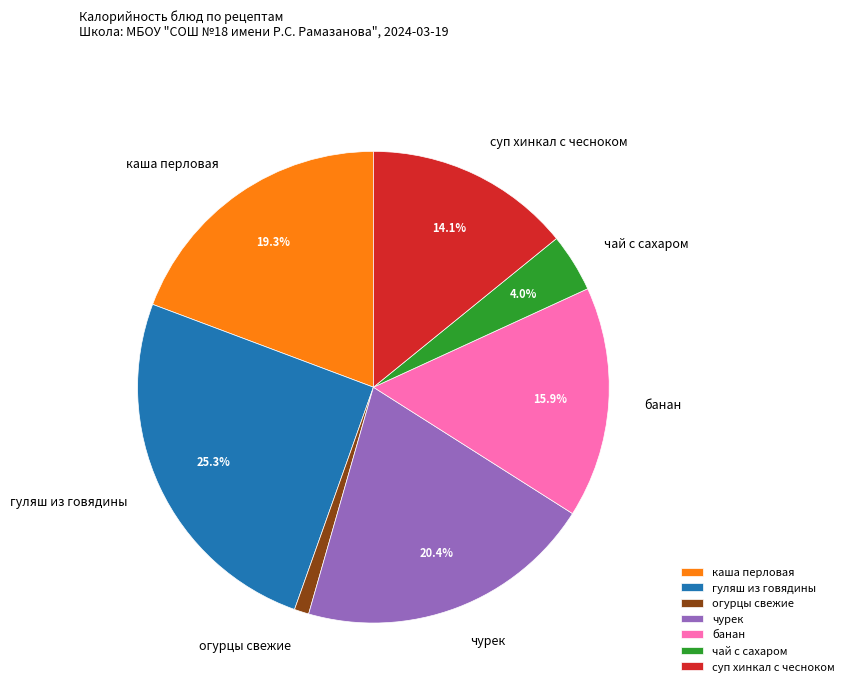

How much of the chart is everything except банан?

84.1%